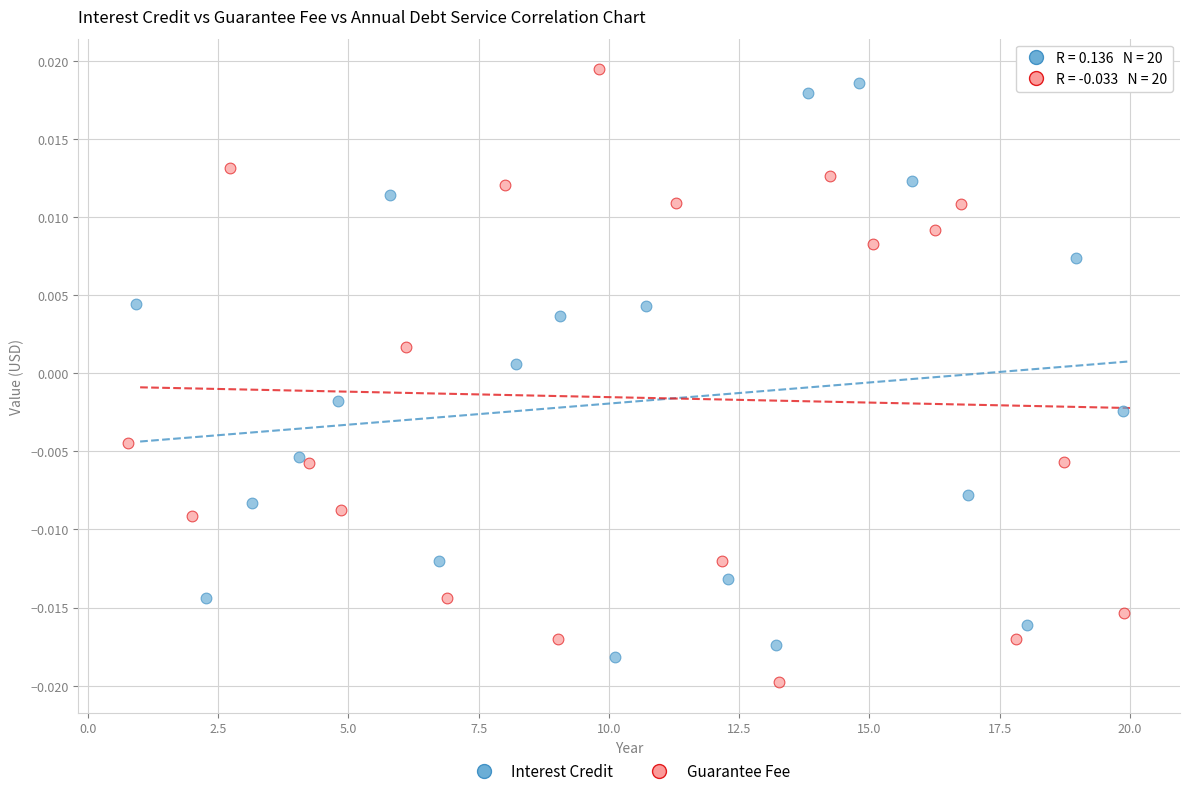

Which series has the largest Y range (max minus min)?

Guarantee Fee